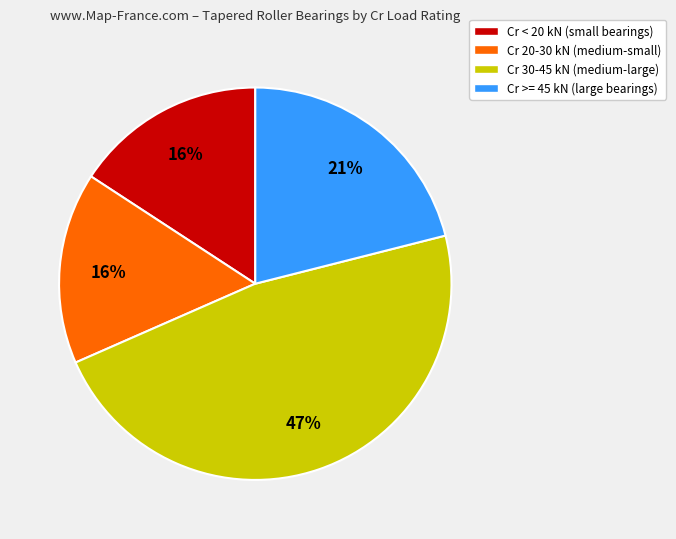

To the nearest percent, what is the average slice percentage?

25%